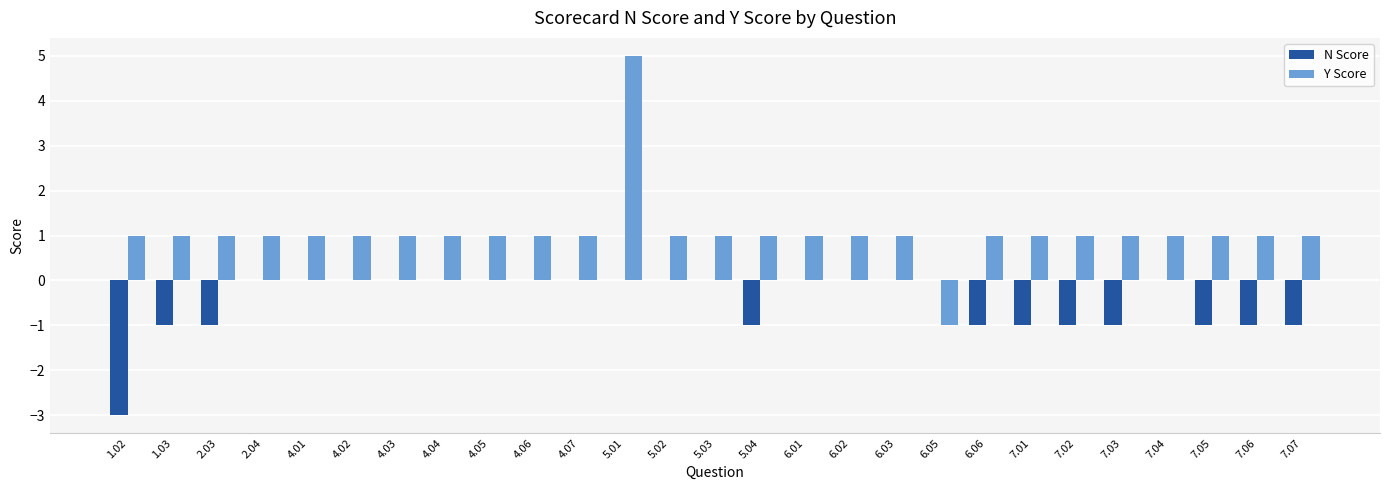

Count the number of data series in this chart.

2